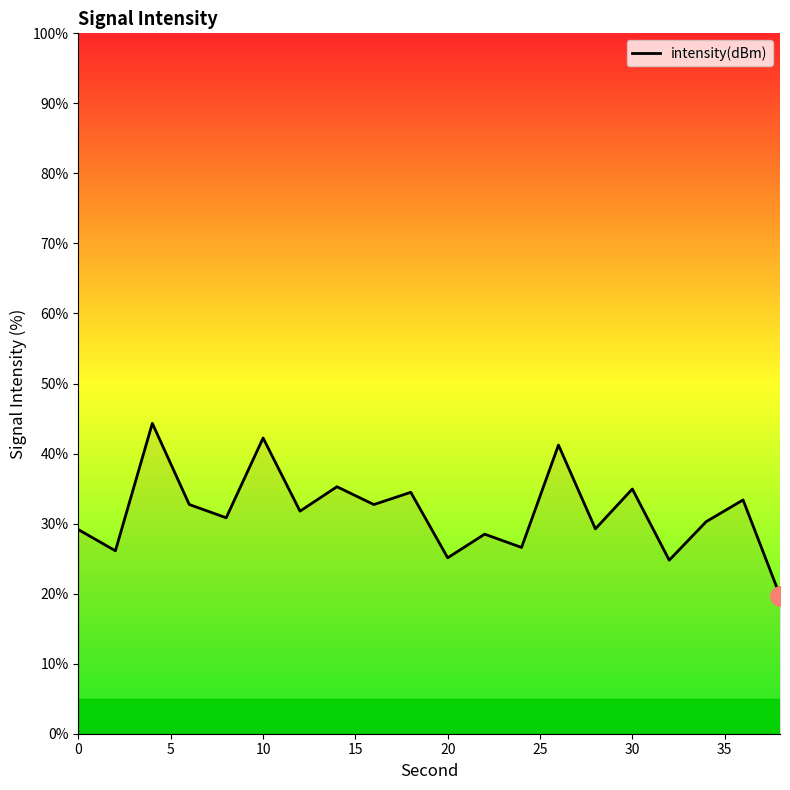

What is the sum of all values?

633.3